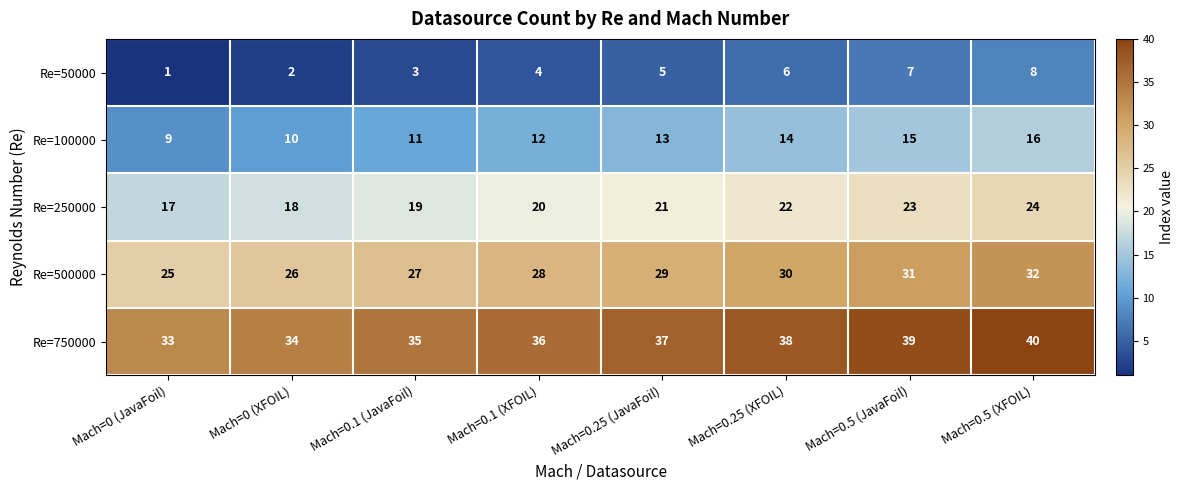

How many categories are shown in the chart?

8